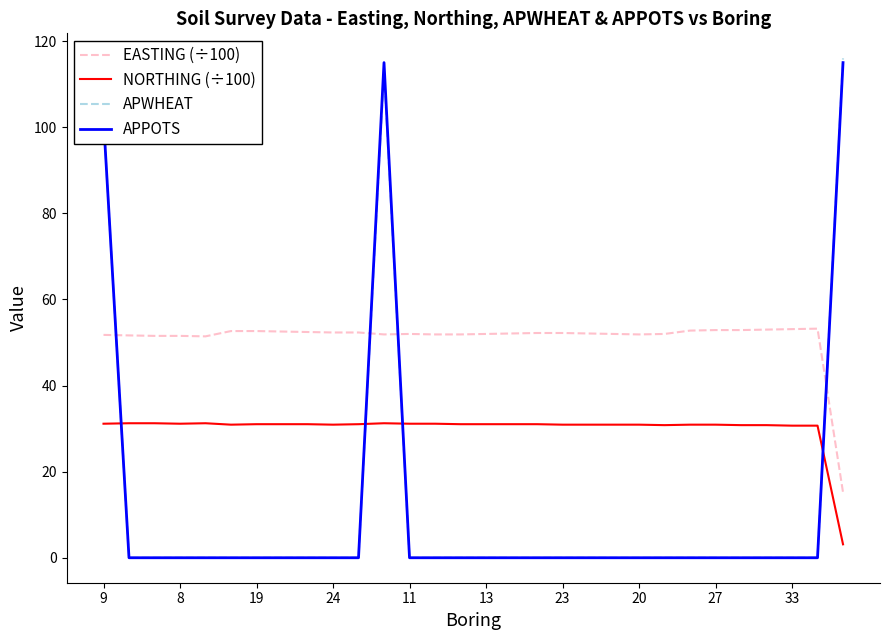

Which series has the largest total across all categories?

EASTING (÷100)